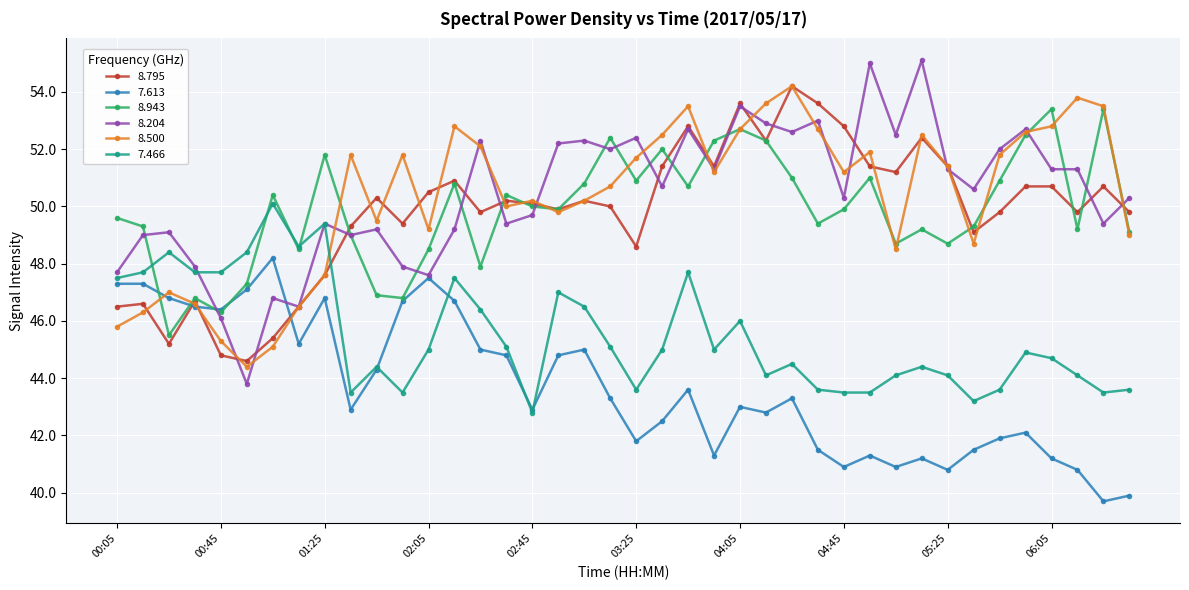

Which series has the widest spread of values?

8.204